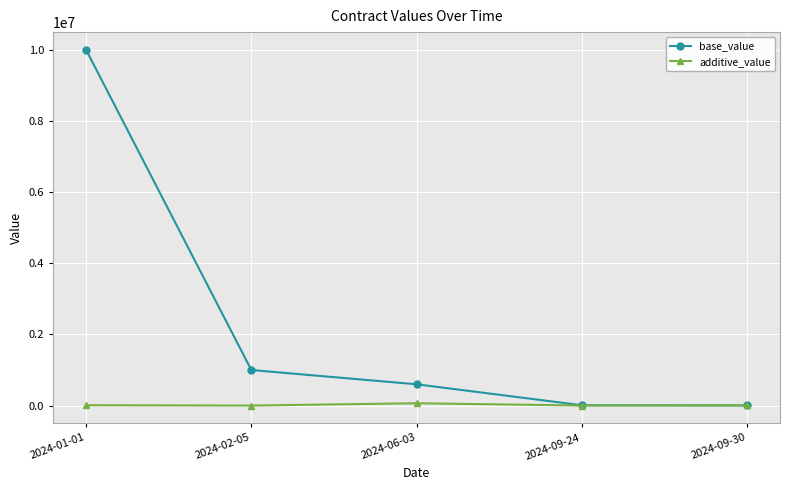

True or false: additive_value has a value of 65656.6 at 2024-06-03.

True